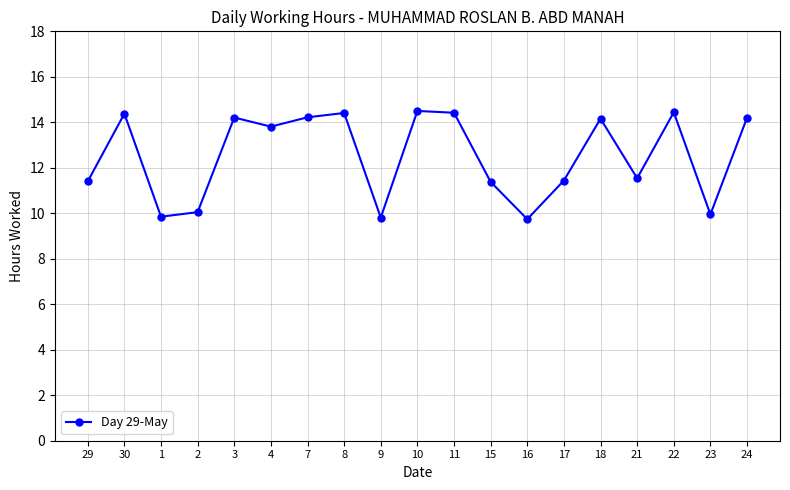

How many data points does each series have?

19